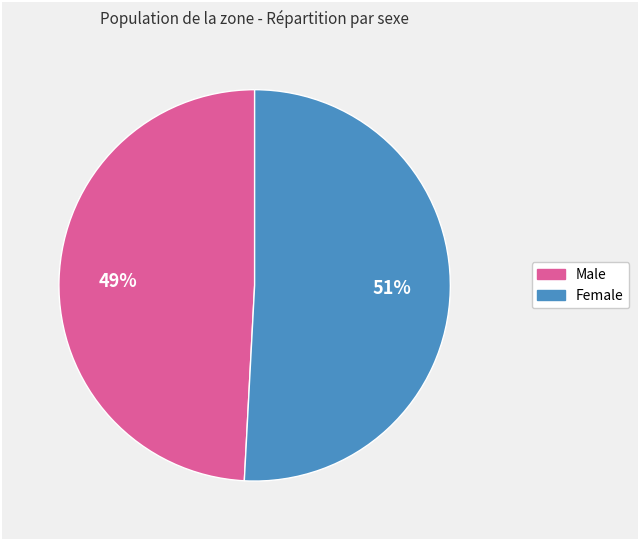

Approximately how many times larger is the value at Male compared to Female?

1.0